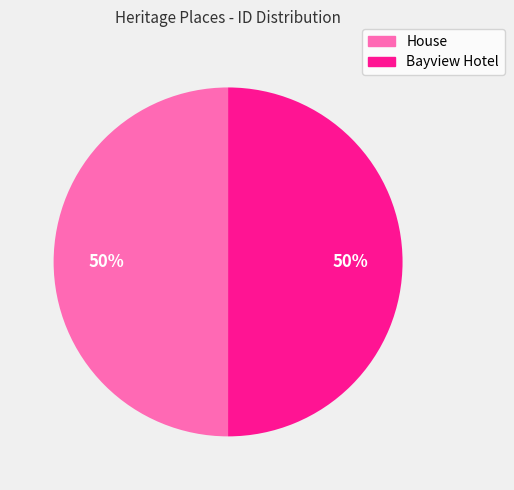

To the nearest percent, what is the combined percentage of Bayview Hotel and House?

100%